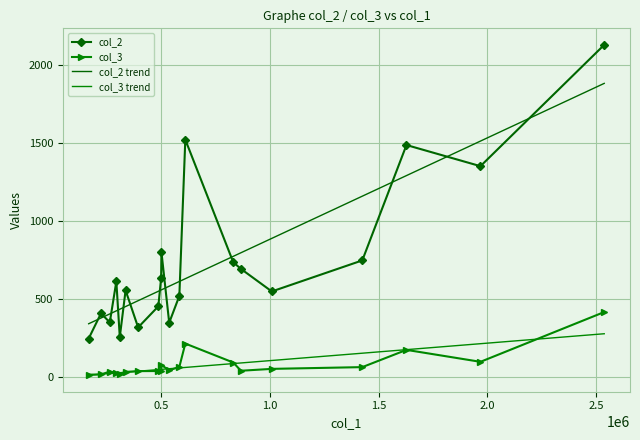

How many lines are shown in the chart?

4